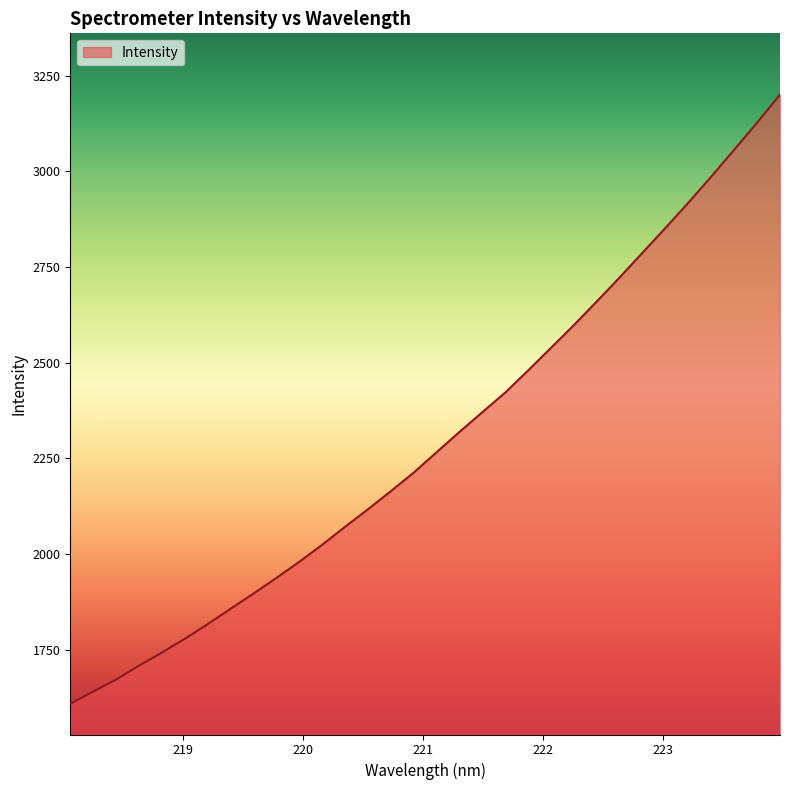

What is the greatest value displayed?

3200.6